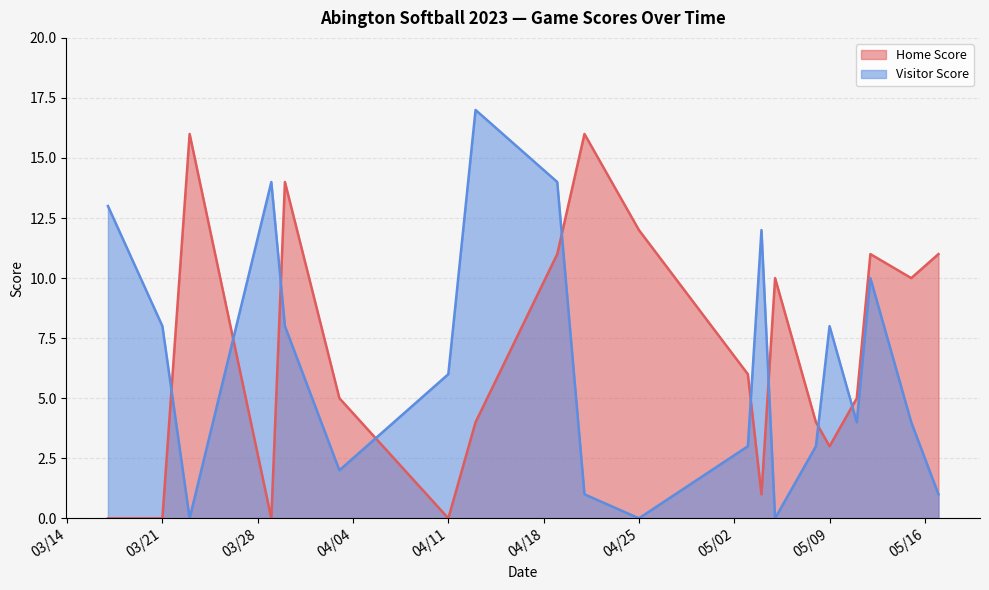

Is it true that Home Score equals 5 at 2023-03-23?

False